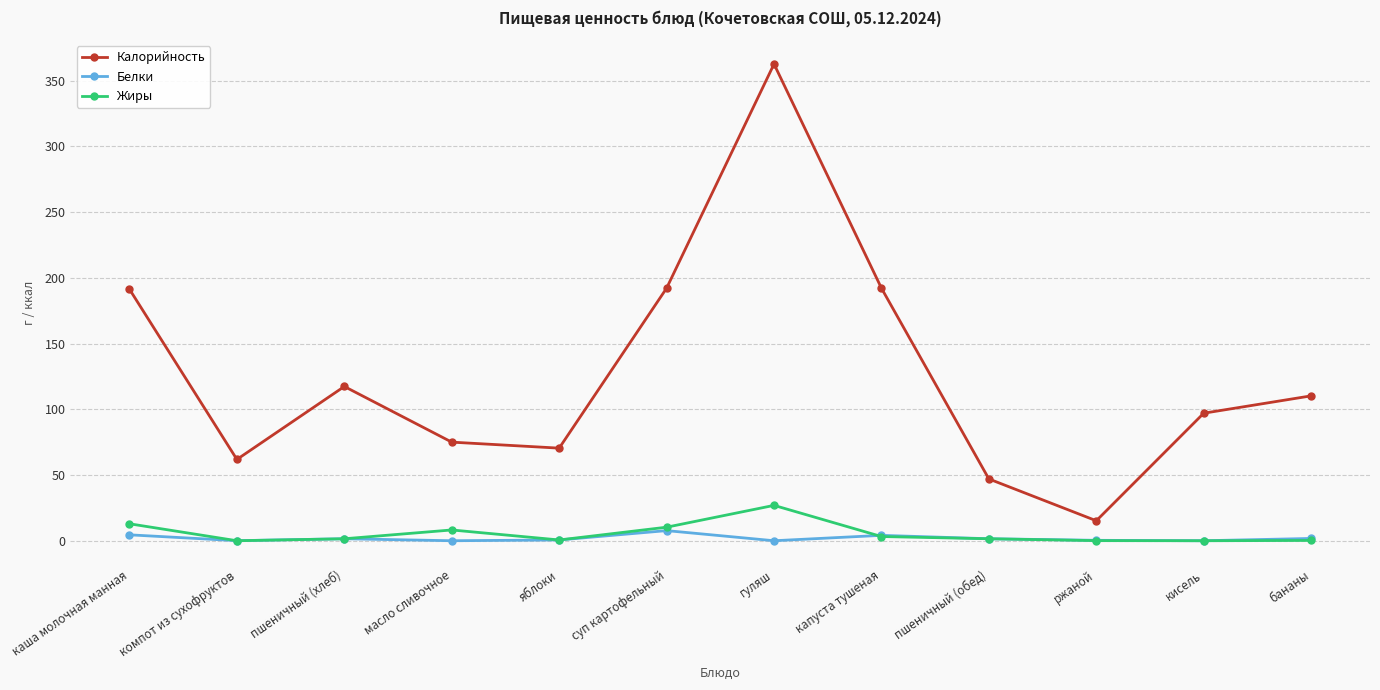

Count the number of data series in this chart.

3